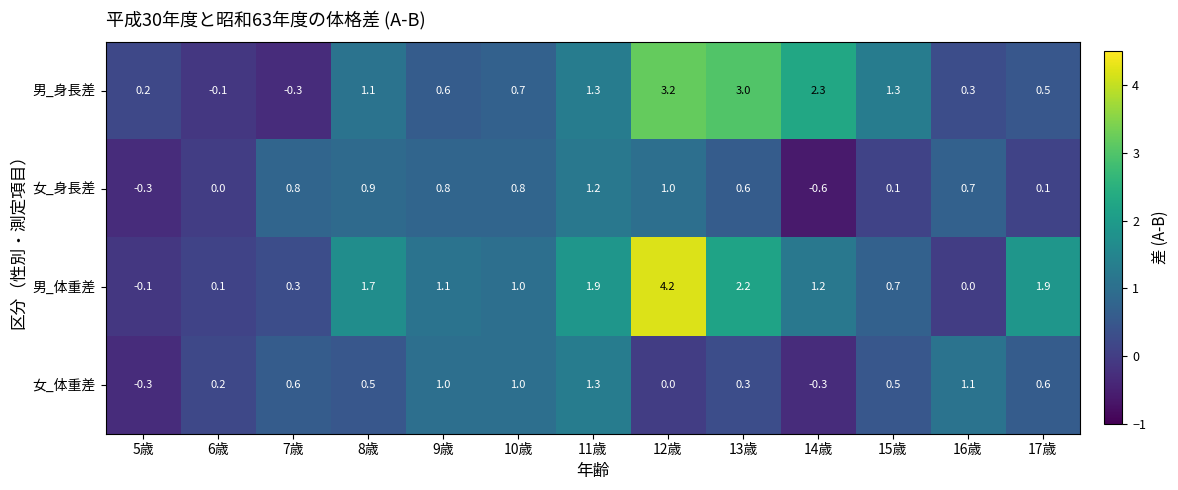

Is it true that 男_身長差 equals 1.0 at 14歳?

False